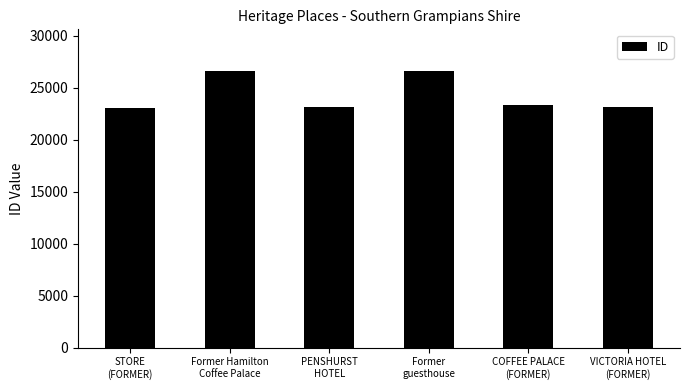

What is the greatest value displayed?

26633